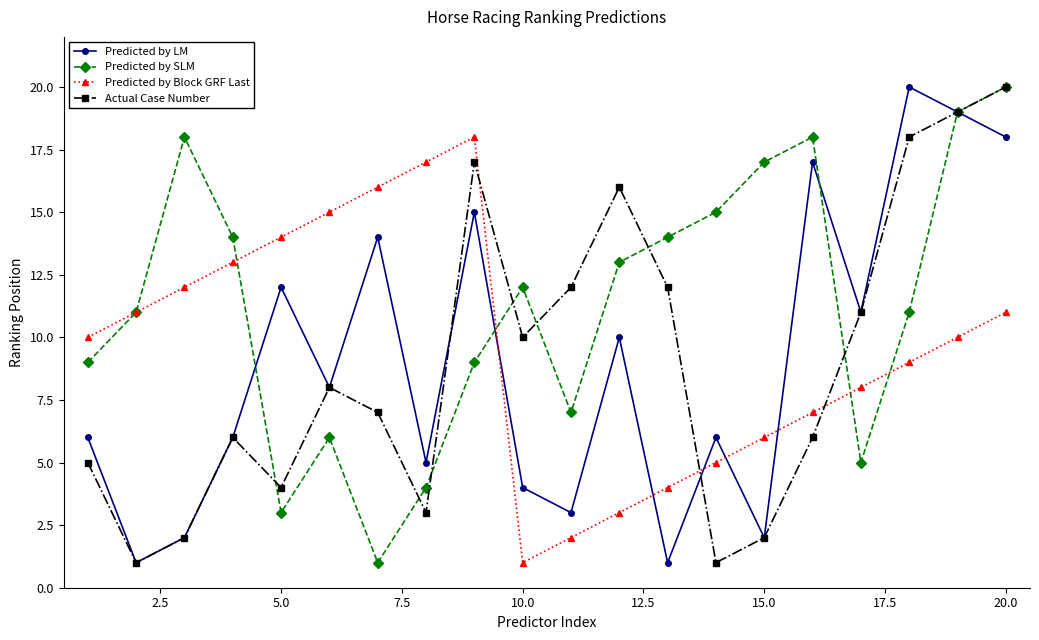

Which series has the largest total across all categories?

Predicted by SLM